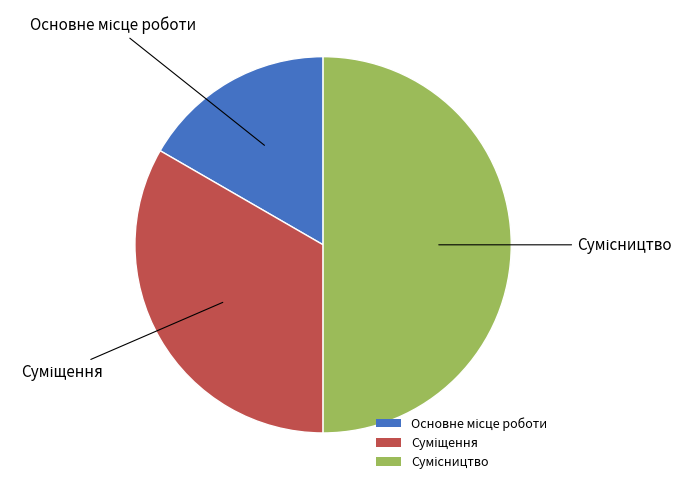

To the nearest percent, what percentage of the pie is Суміщення?

33%